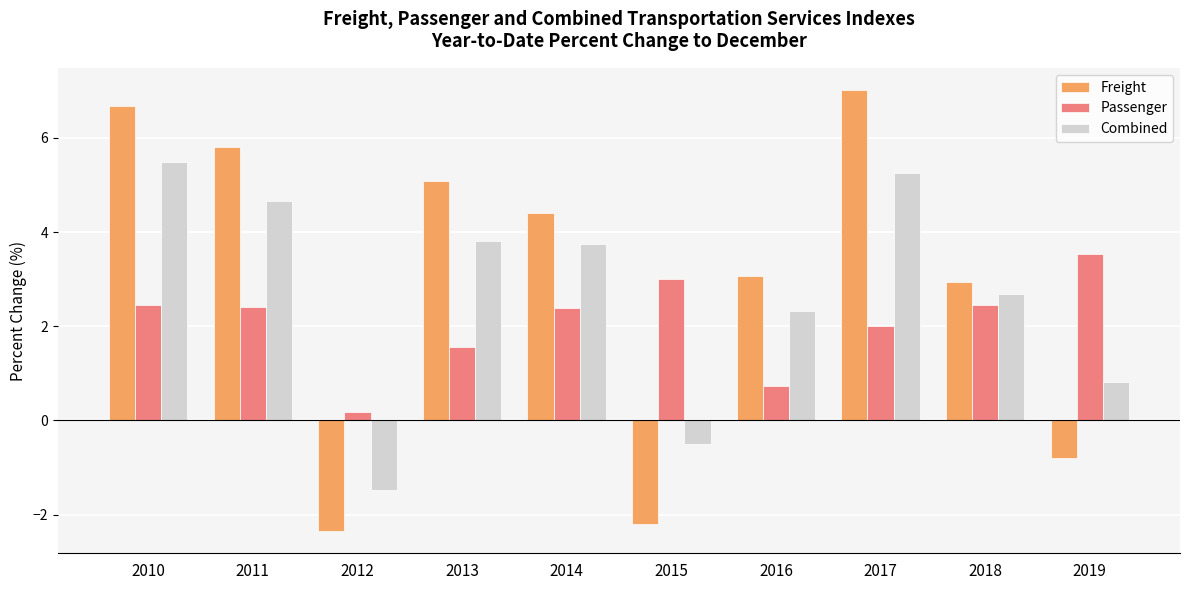

What is the smallest value displayed?

-2.4